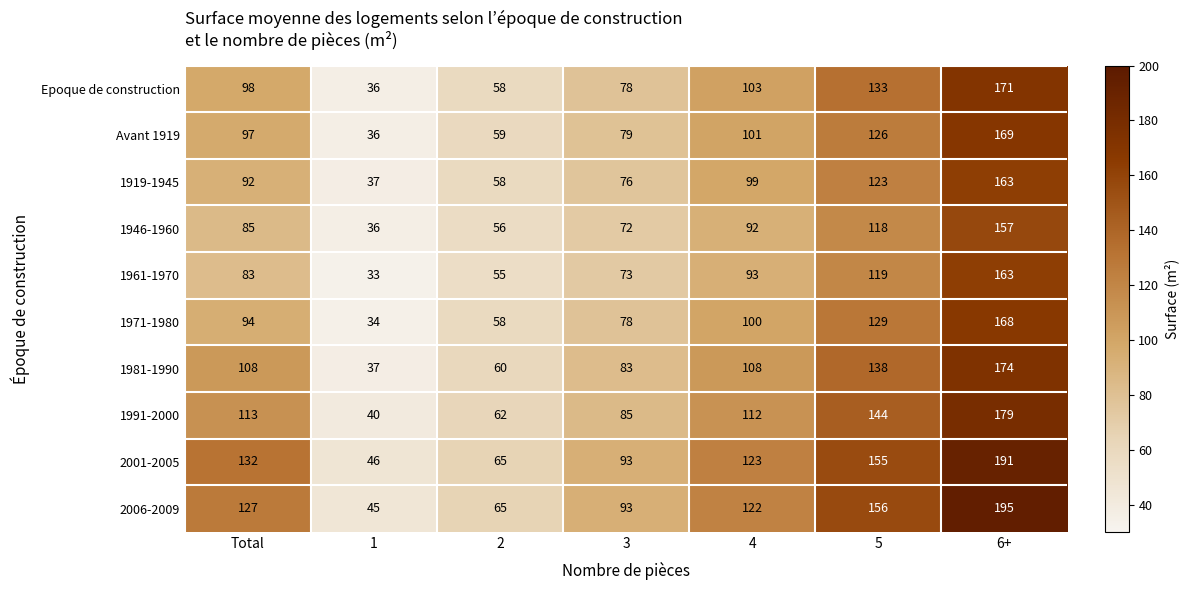

At 4, list the series in order from smallest to largest.

1946-1960, 1961-1970, 1919-1945, 1971-1980, Avant 1919, Epoque de construction, 1981-1990, 1991-2000, 2006-2009, 2001-2005